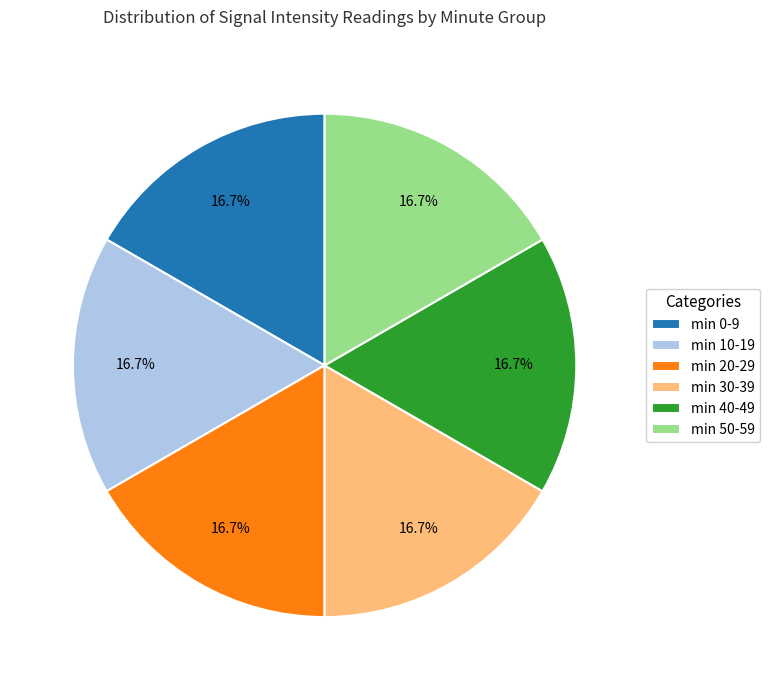

Is the sum of min 10-19 and min 40-49 greater than half?

No